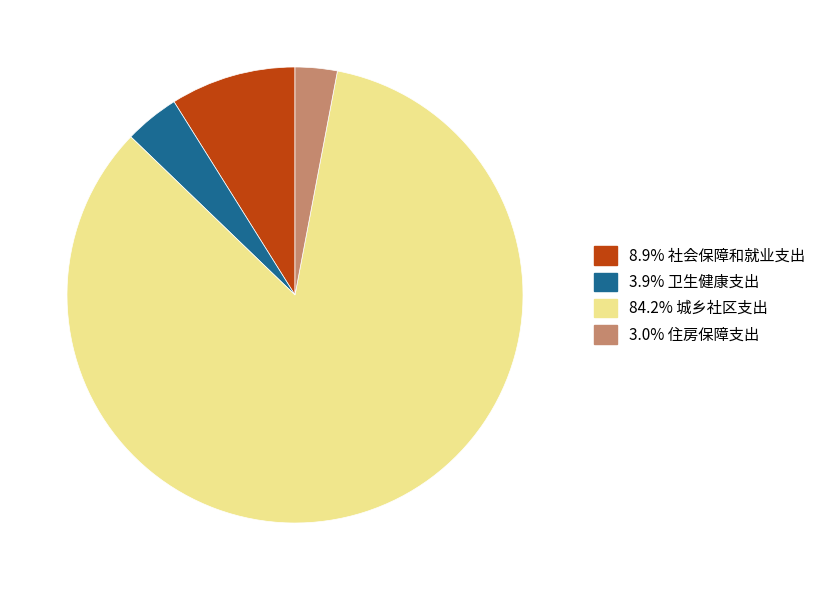

How many slices are in this pie chart?

4